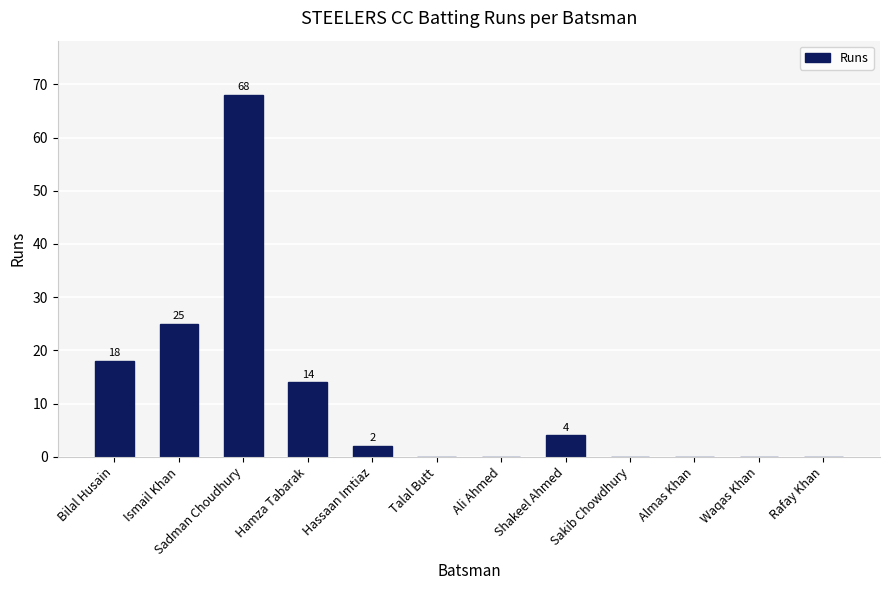

Is it true that the value at Rafay Khan is -36?

False